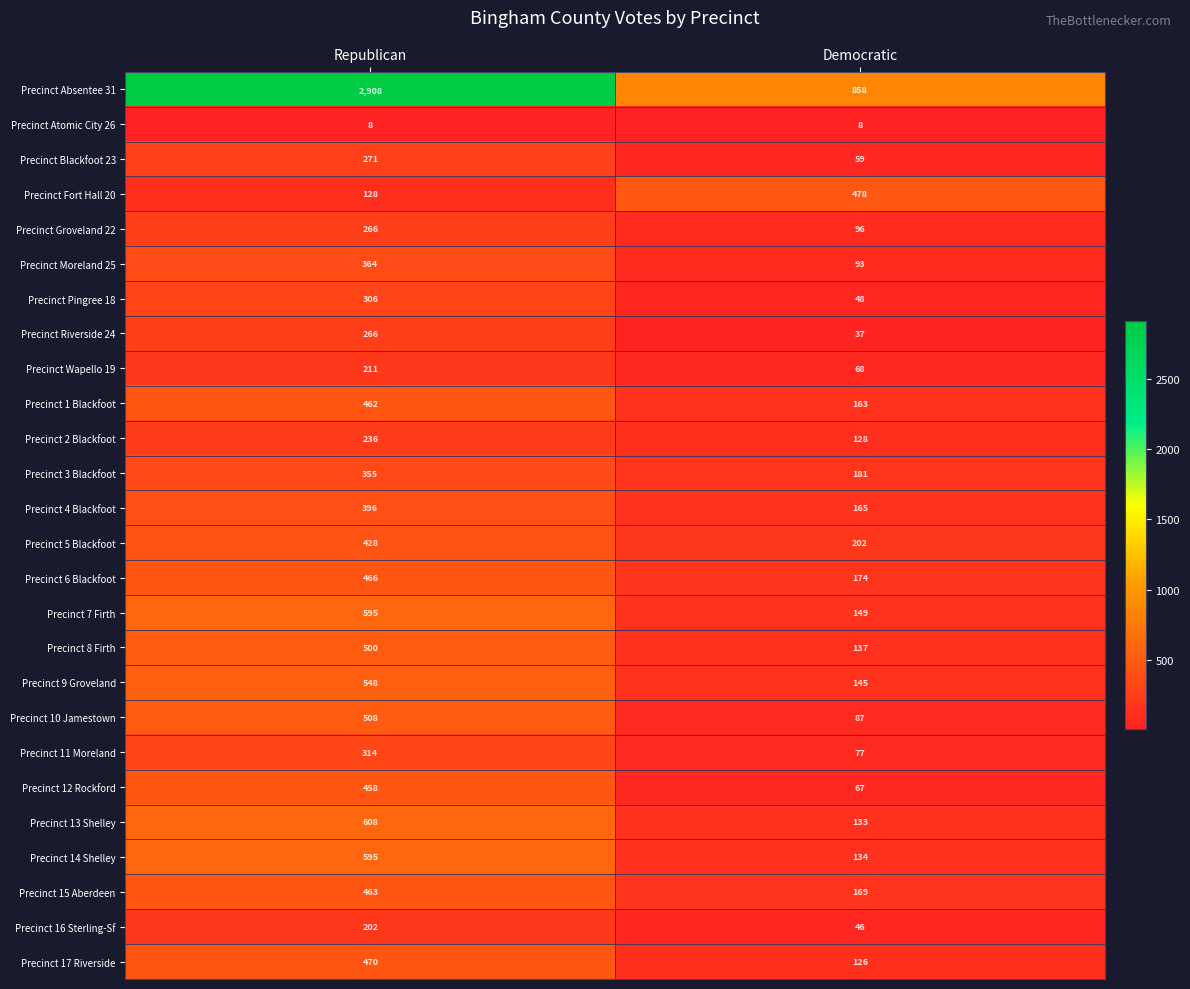

At how many categories does at least one series exceed 331?

2